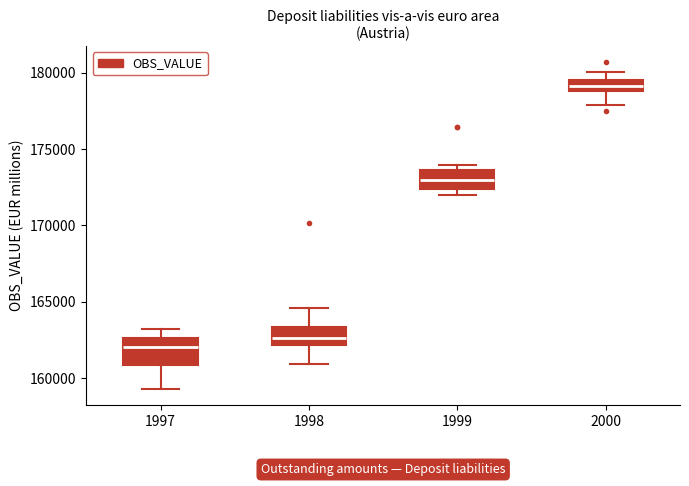

Where does the lower whisker of the box at x = 1997 end on the y-axis? The values are not printed on the chart, so give them approximately, as read against the axis.

159500